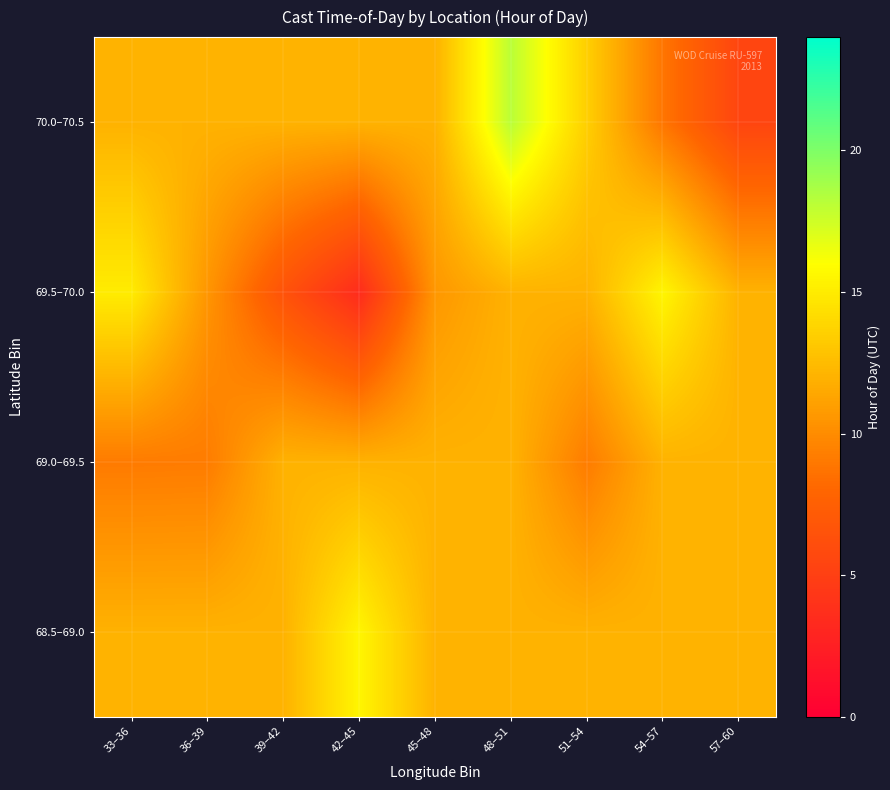

Count the number of data series in this chart.

4